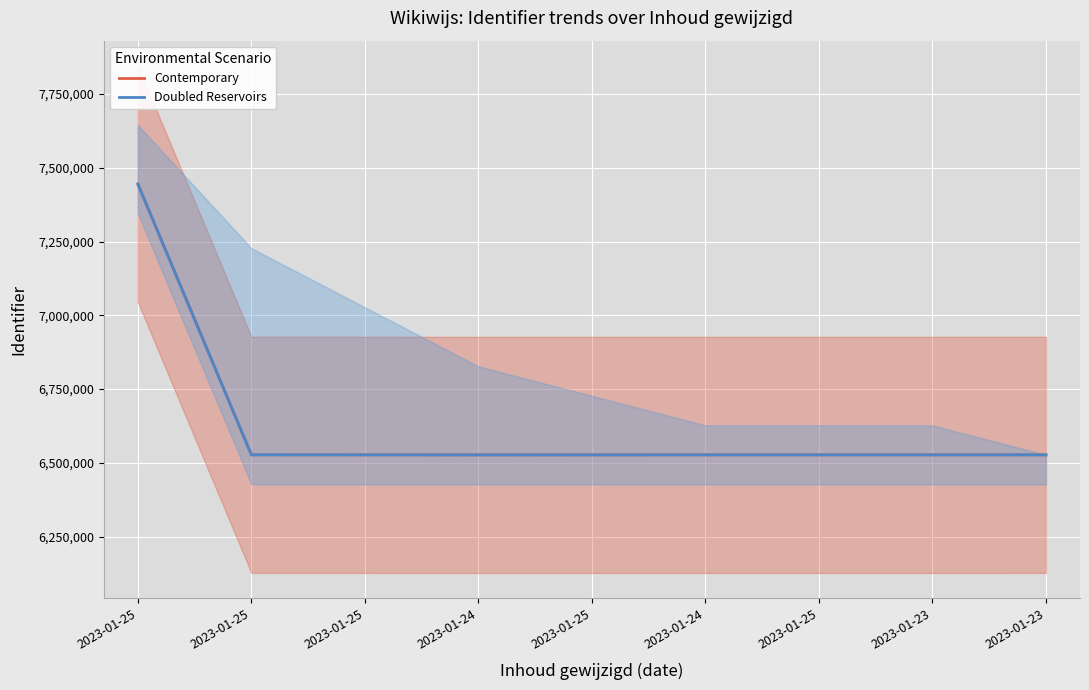

True or false: Contemporary and Doubled Reservoirs cross at least once.

False